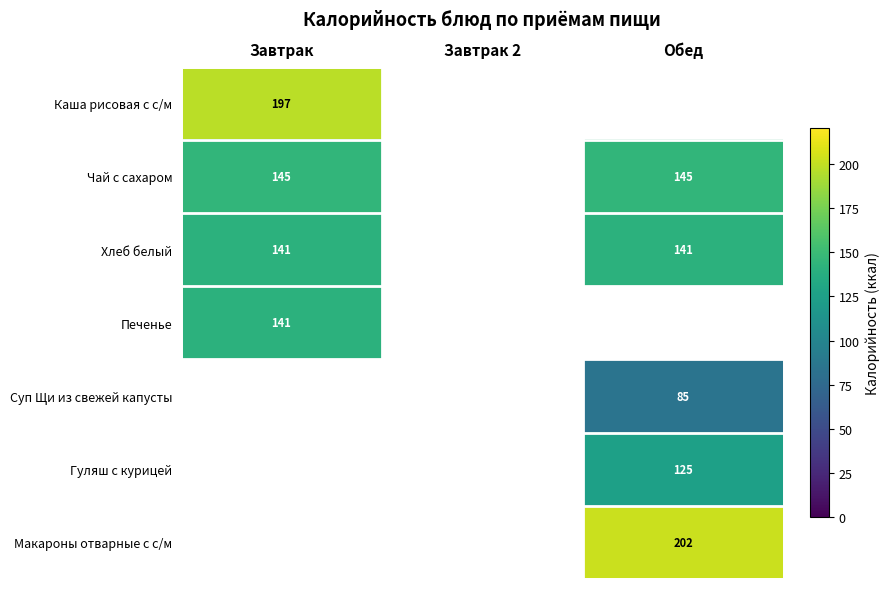

True or false: Гуляш с курицей has a value of 190.2 at Обед.

False